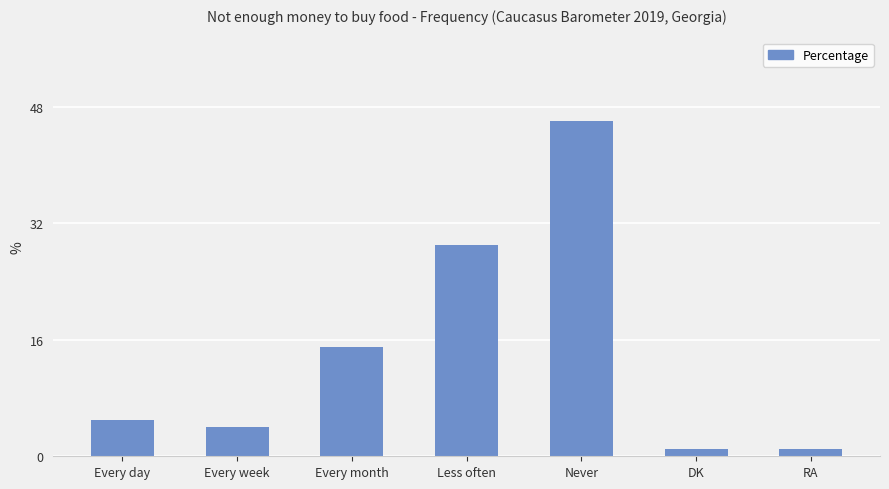

Reading right to left, what are all the values shown in this chart?

1	1	46	29	15	4	5